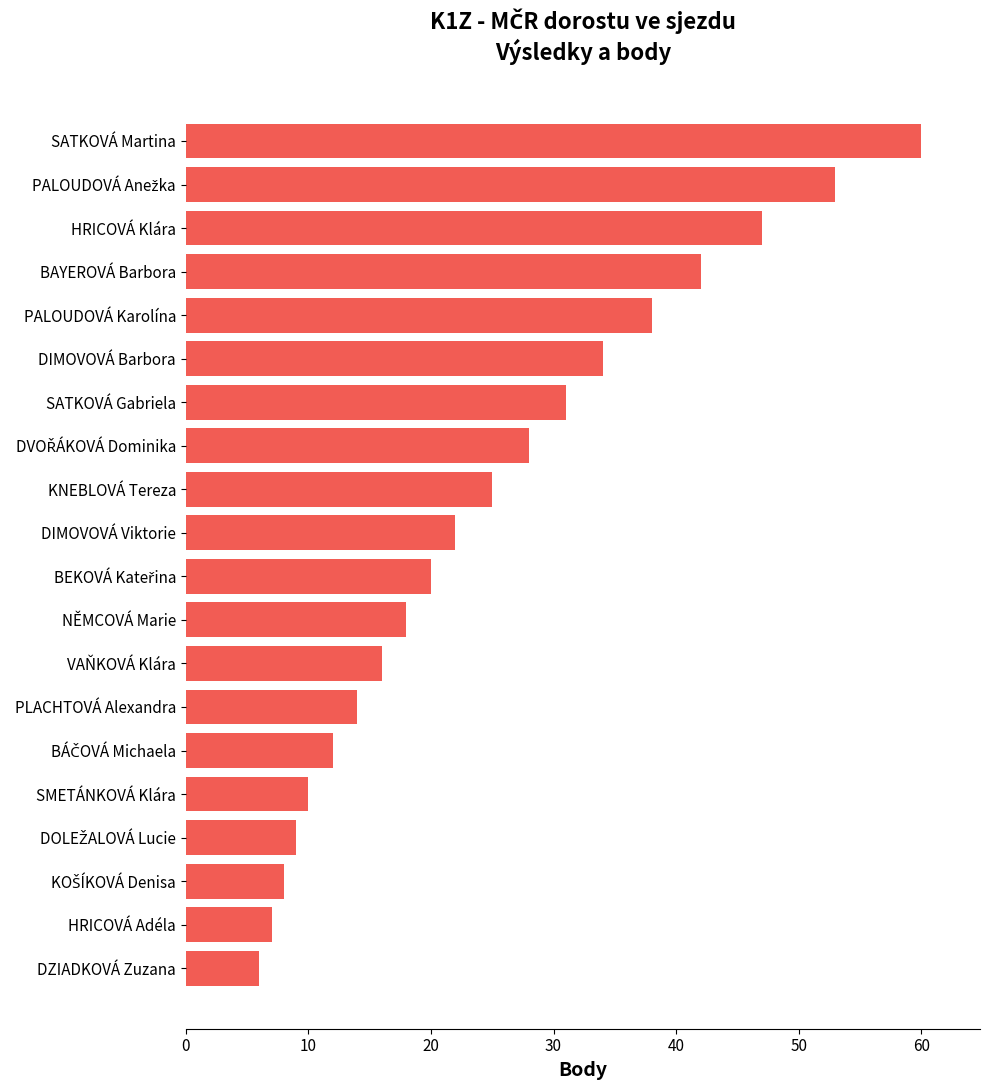

What is the difference between the maximum and minimum values?

54